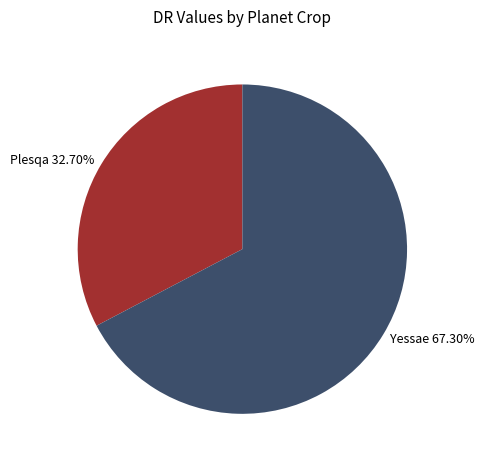

How much of the chart is everything except Plesqa?

67.3%